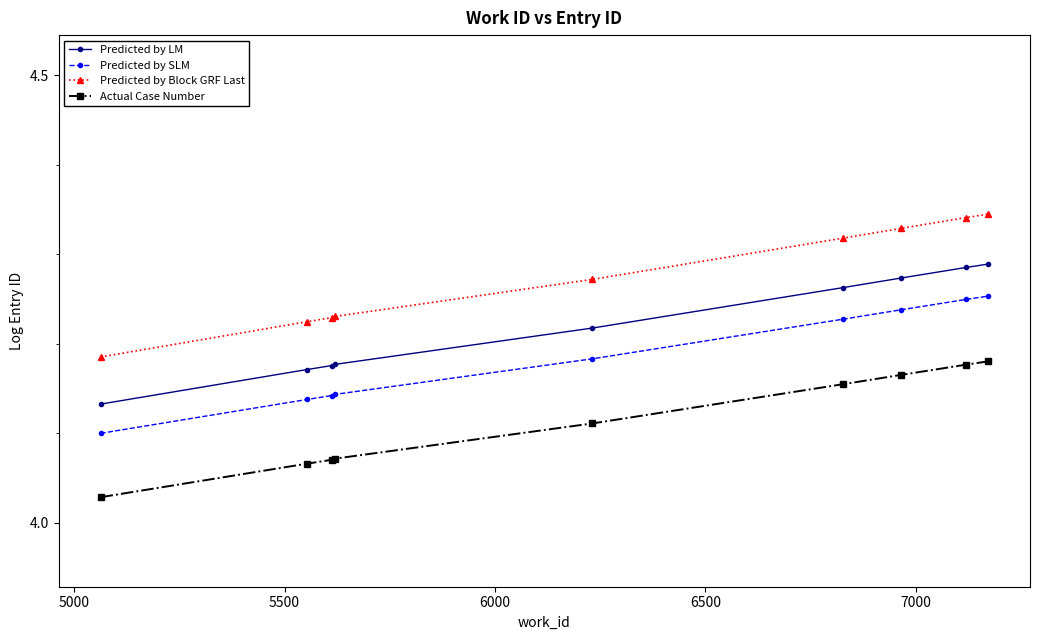

List the series in order of their peak value, lowest first.

Actual Case Number, Predicted by SLM, Predicted by LM, Predicted by Block GRF Last